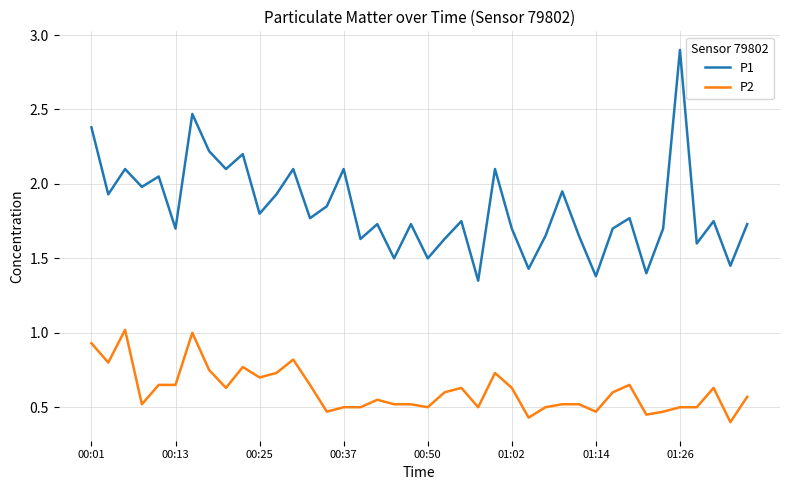

At how many categories does at least one series exceed 2?

11